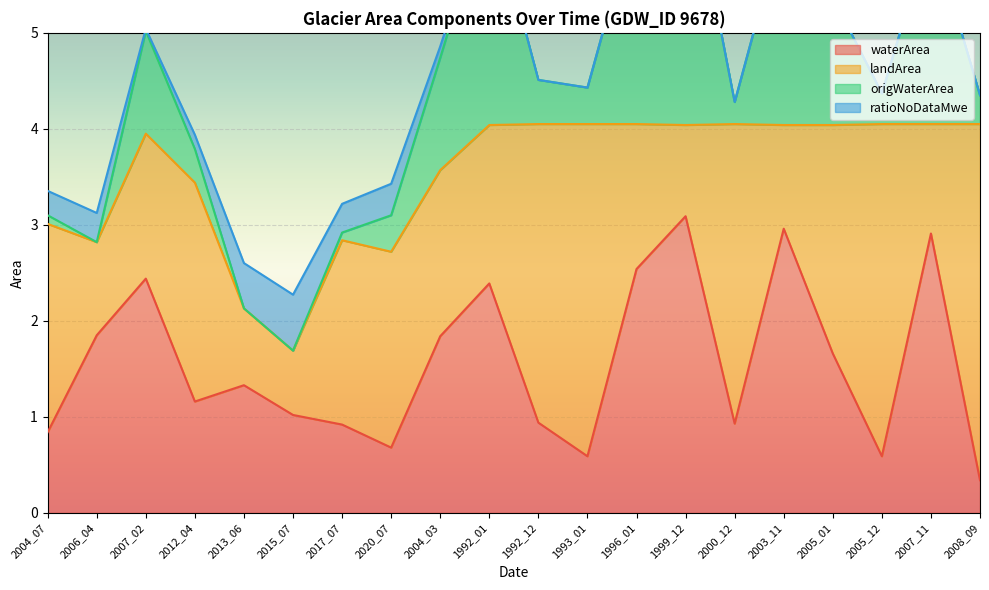

What is the highest value of the waterArea series?

3.1